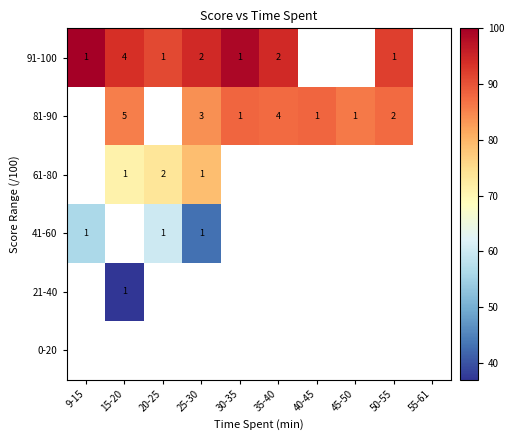

The 61-80 series shows 2 at 20-25. True or false?

True